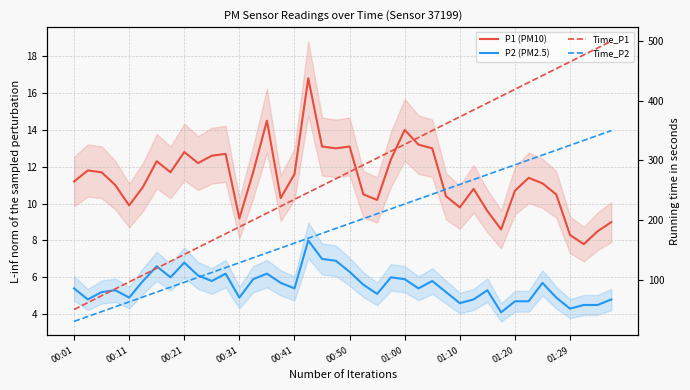

What is the total value across all series at 01:29?

803.4